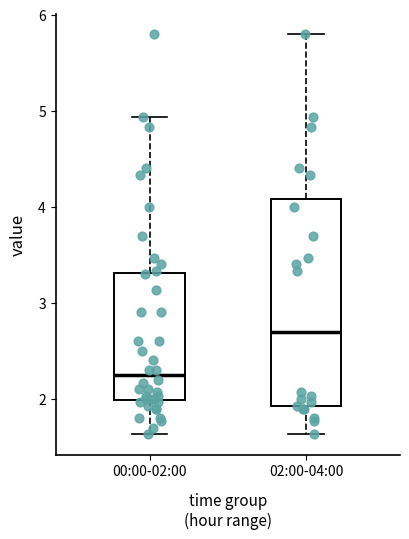

Where is the lower edge of the box for 00:00-02:00 on the y-axis? The values are not printed on the chart, so give them approximately, as read against the axis.

2.0